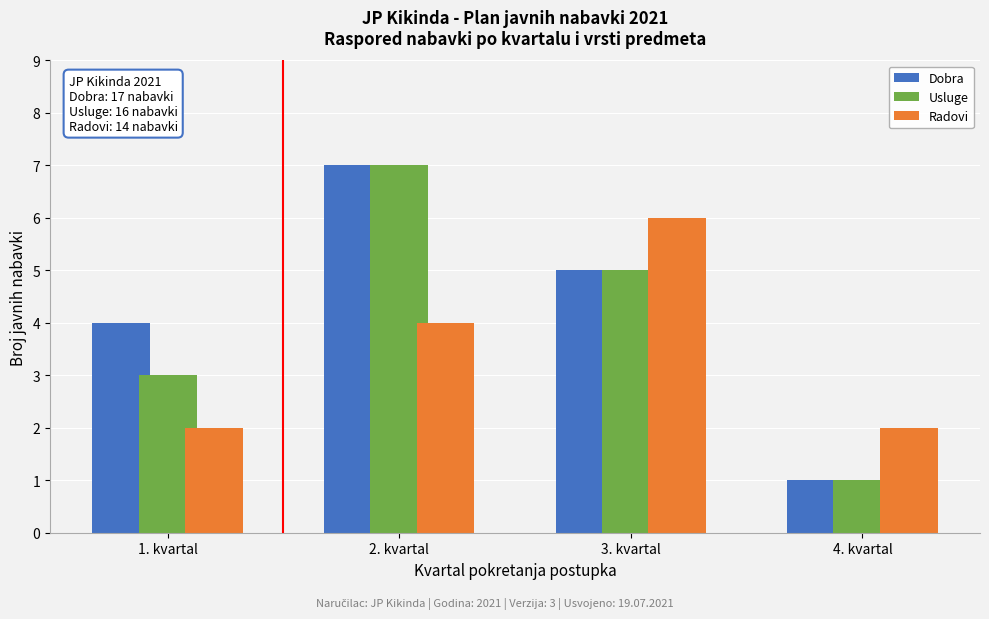

Reading right to left, transcribe all the data shown in this chart.

Dobra: 4. kvartal=1	3. kvartal=5	2. kvartal=7	1. kvartal=4
Usluge: 4. kvartal=1	3. kvartal=5	2. kvartal=7	1. kvartal=3
Radovi: 4. kvartal=2	3. kvartal=6	2. kvartal=4	1. kvartal=2